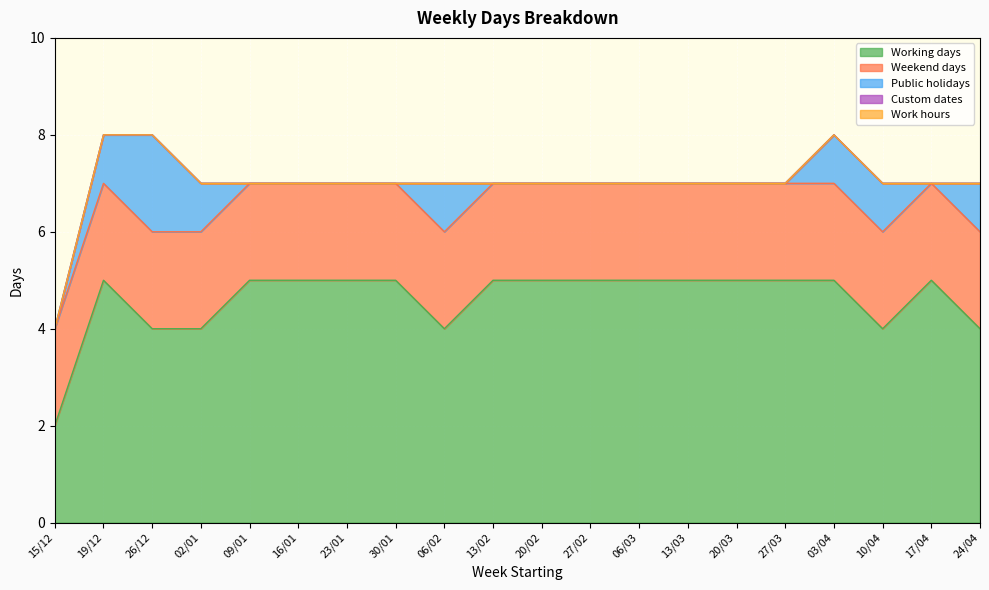

At which label is Public holidays closest to 1?

19/12